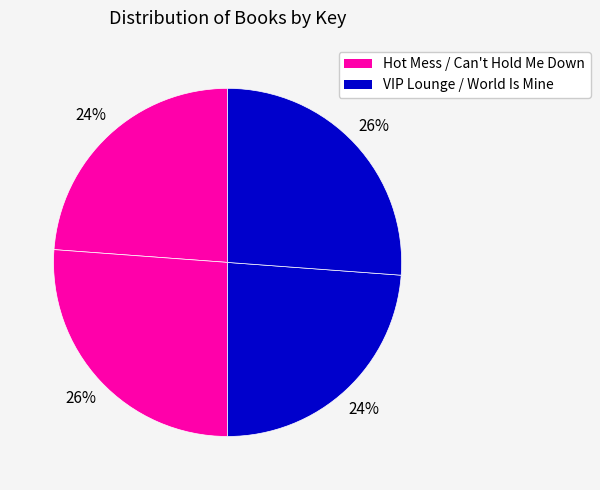

Which category has the biggest portion of the pie?

Can't Hold Me Down